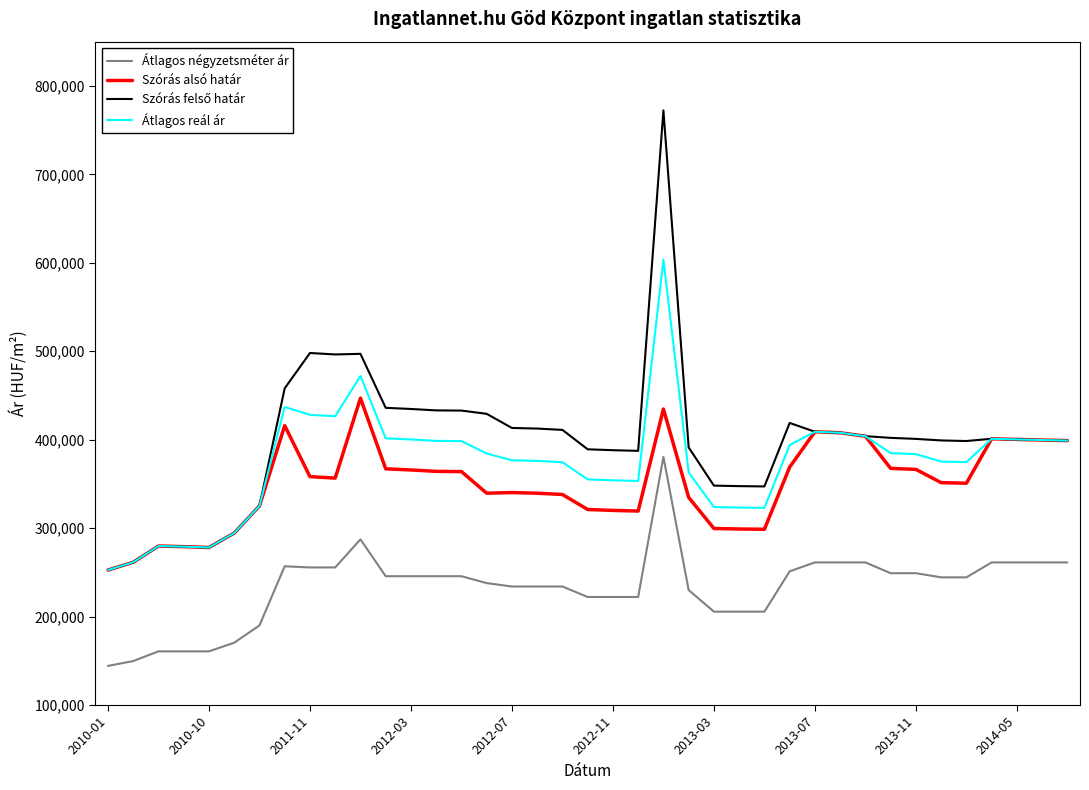

True or false: Szórás alsó határ and Átlagos négyzetsméter ár intersect in this chart.

False